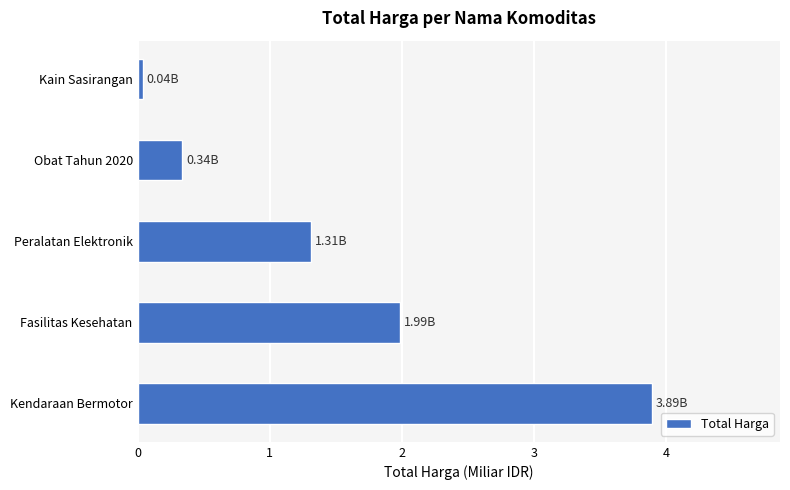

How many values are below 1?

2